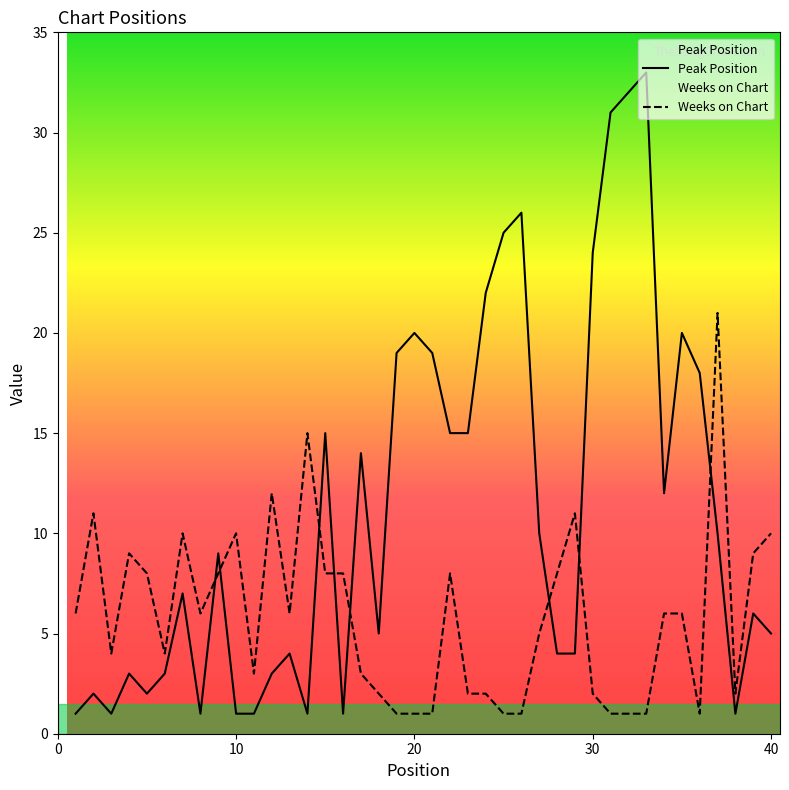

List the series in order of their peak value, highest first.

Peak Position, Weeks on Chart